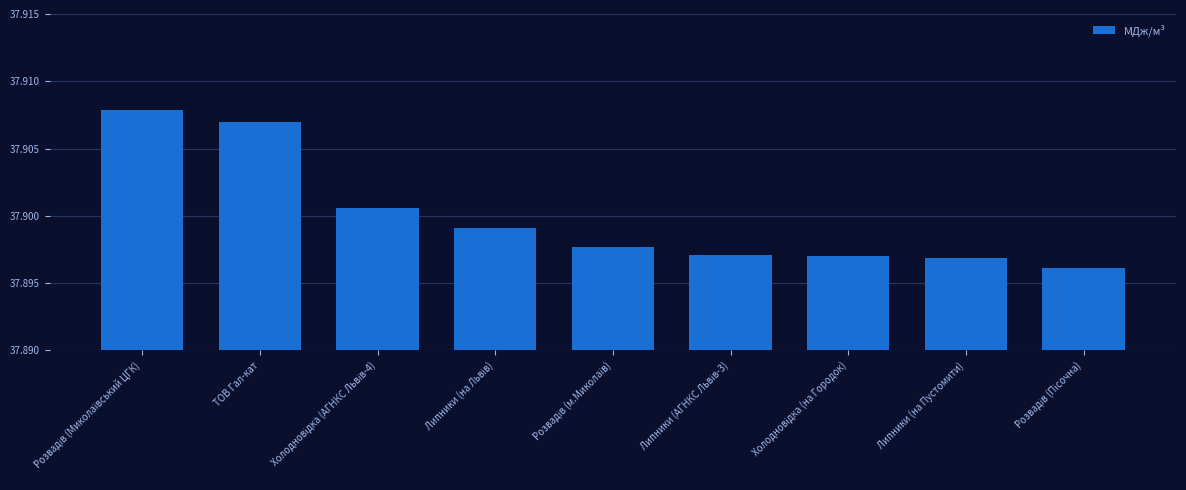

How many distinct data groups are displayed?

1